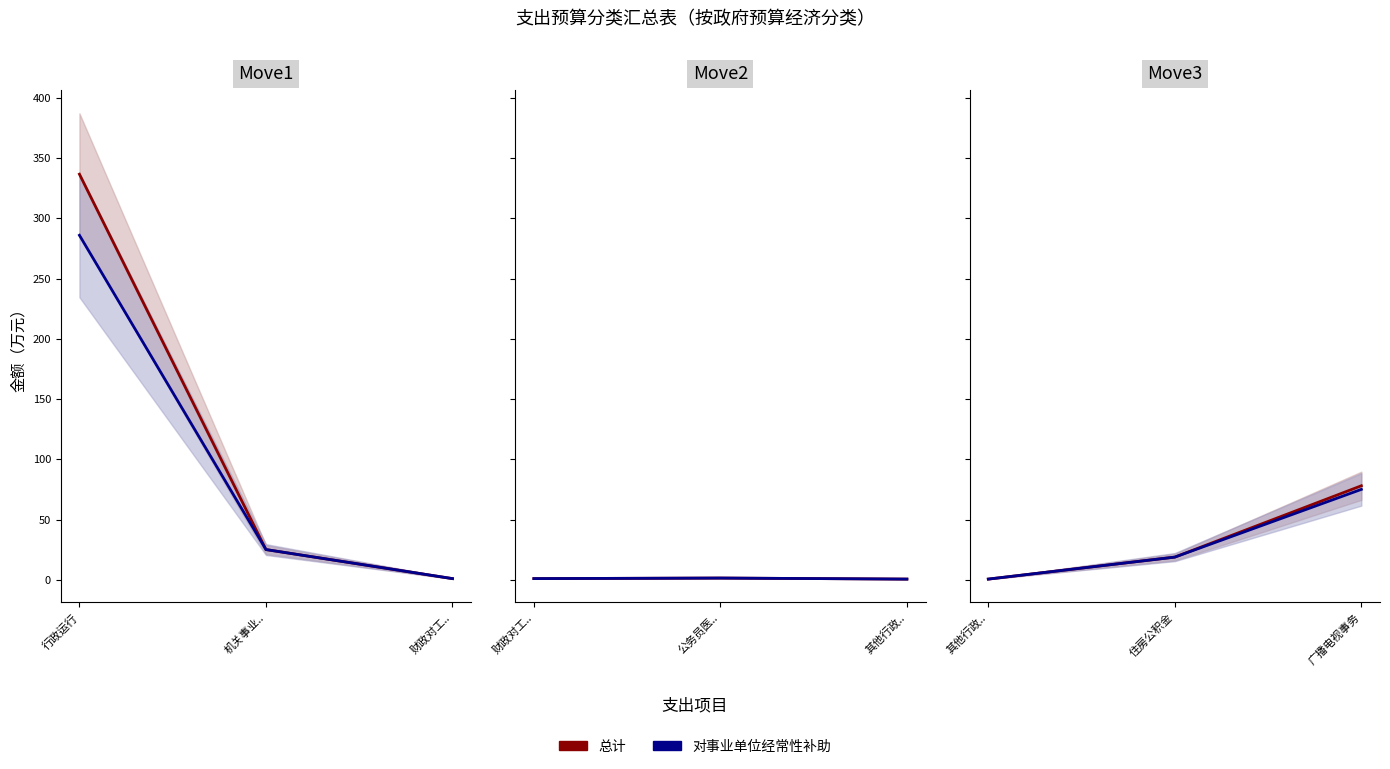

Is this an area chart (filled region under the line)?

No